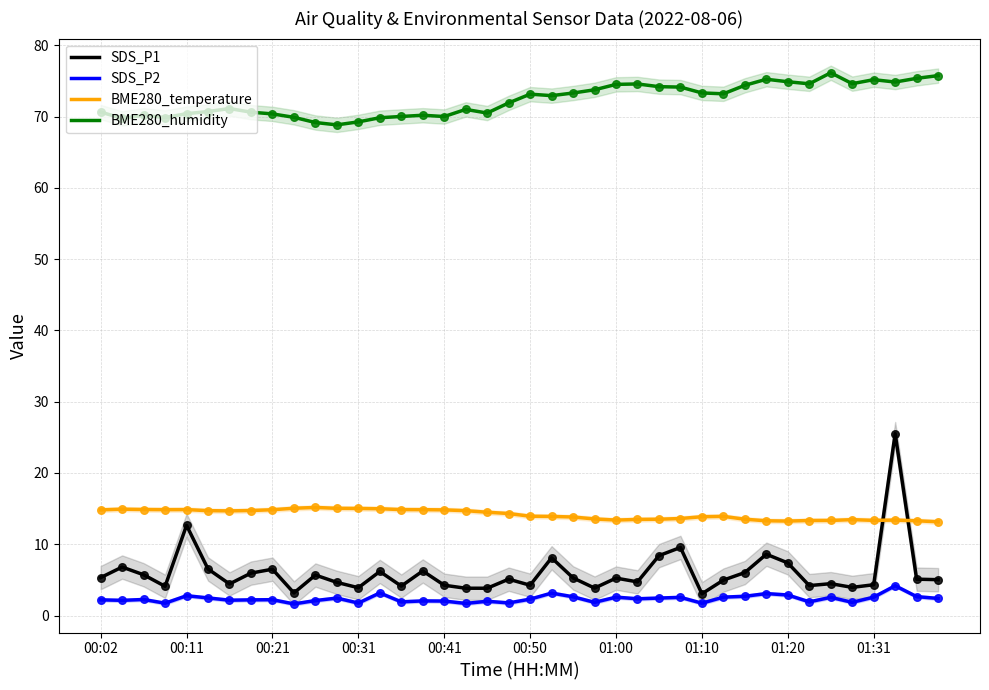

Which series reaches the maximum Y coordinate?

BME280_humidity